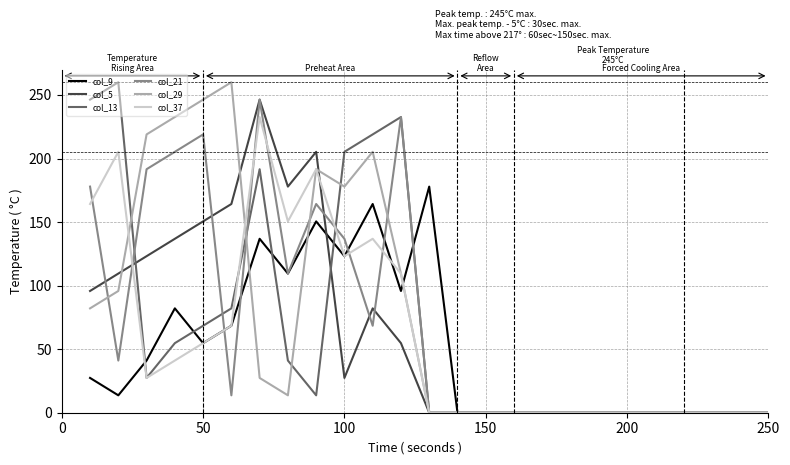

How many series are shown in this chart?

6